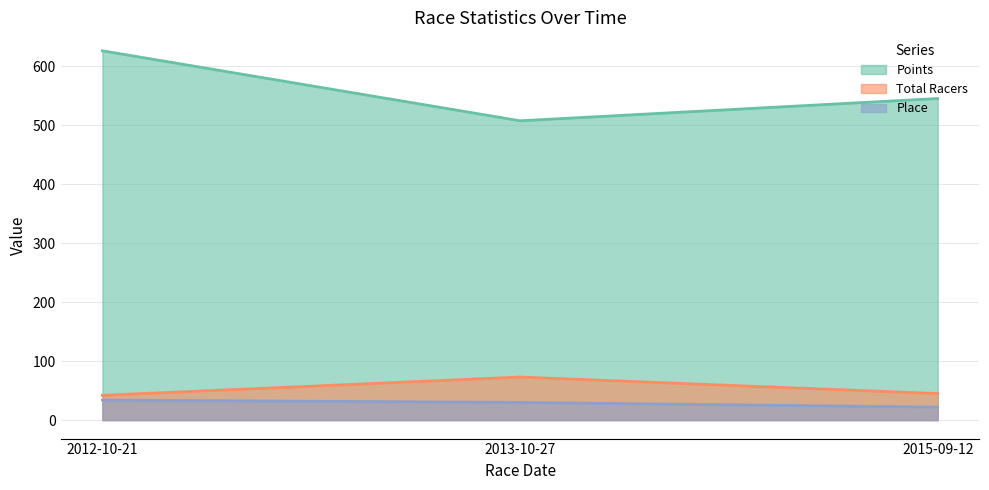

At which label does Total Racers reach its minimum?

2012-10-21